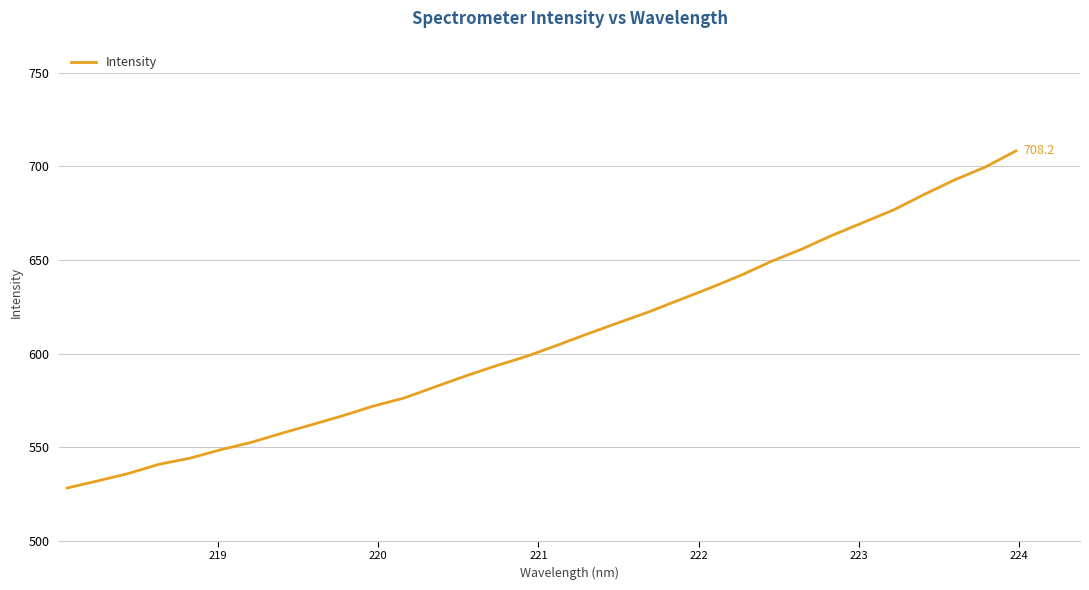

What is the difference between the maximum and minimum values?

180.0